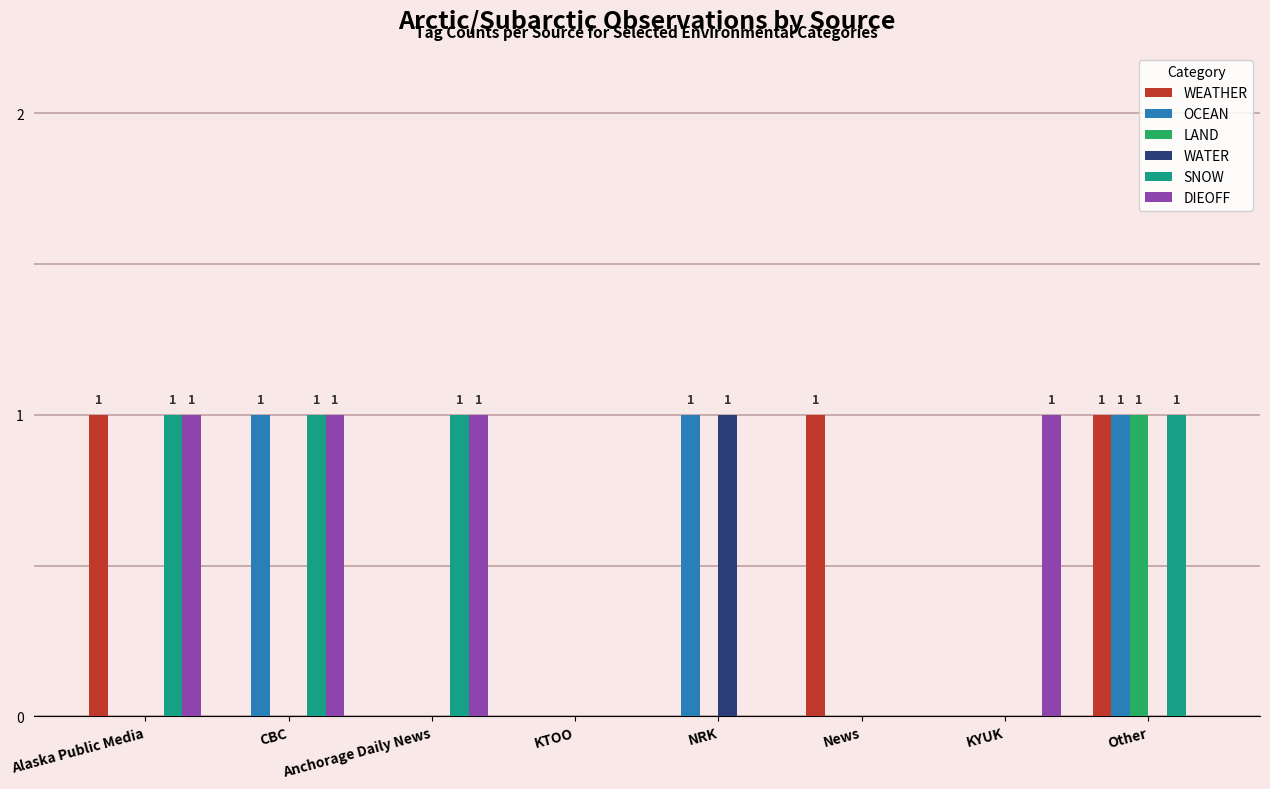

The WEATHER series shows 0 at NRK. True or false?

True